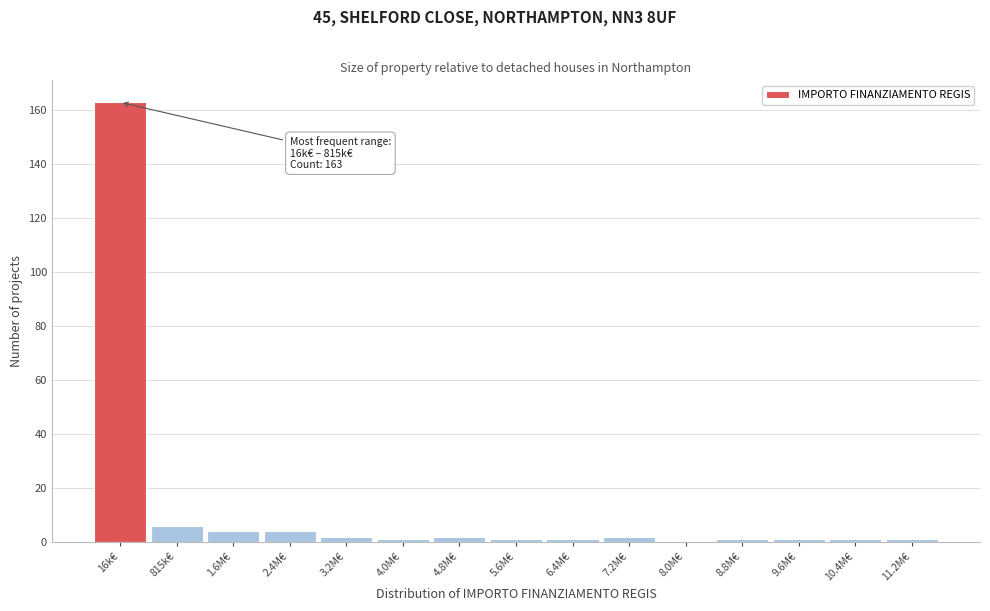

Reading left to right, what are all the values shown in this chart?

16k€=163	815k€=6	1.6M€=4	2.4M€=4	3.2M€=2	4.0M€=1	4.8M€=2	5.6M€=1	6.4M€=1	7.2M€=2	8.0M€=0	8.8M€=1	9.6M€=1	10.4M€=1	11.2M€=1